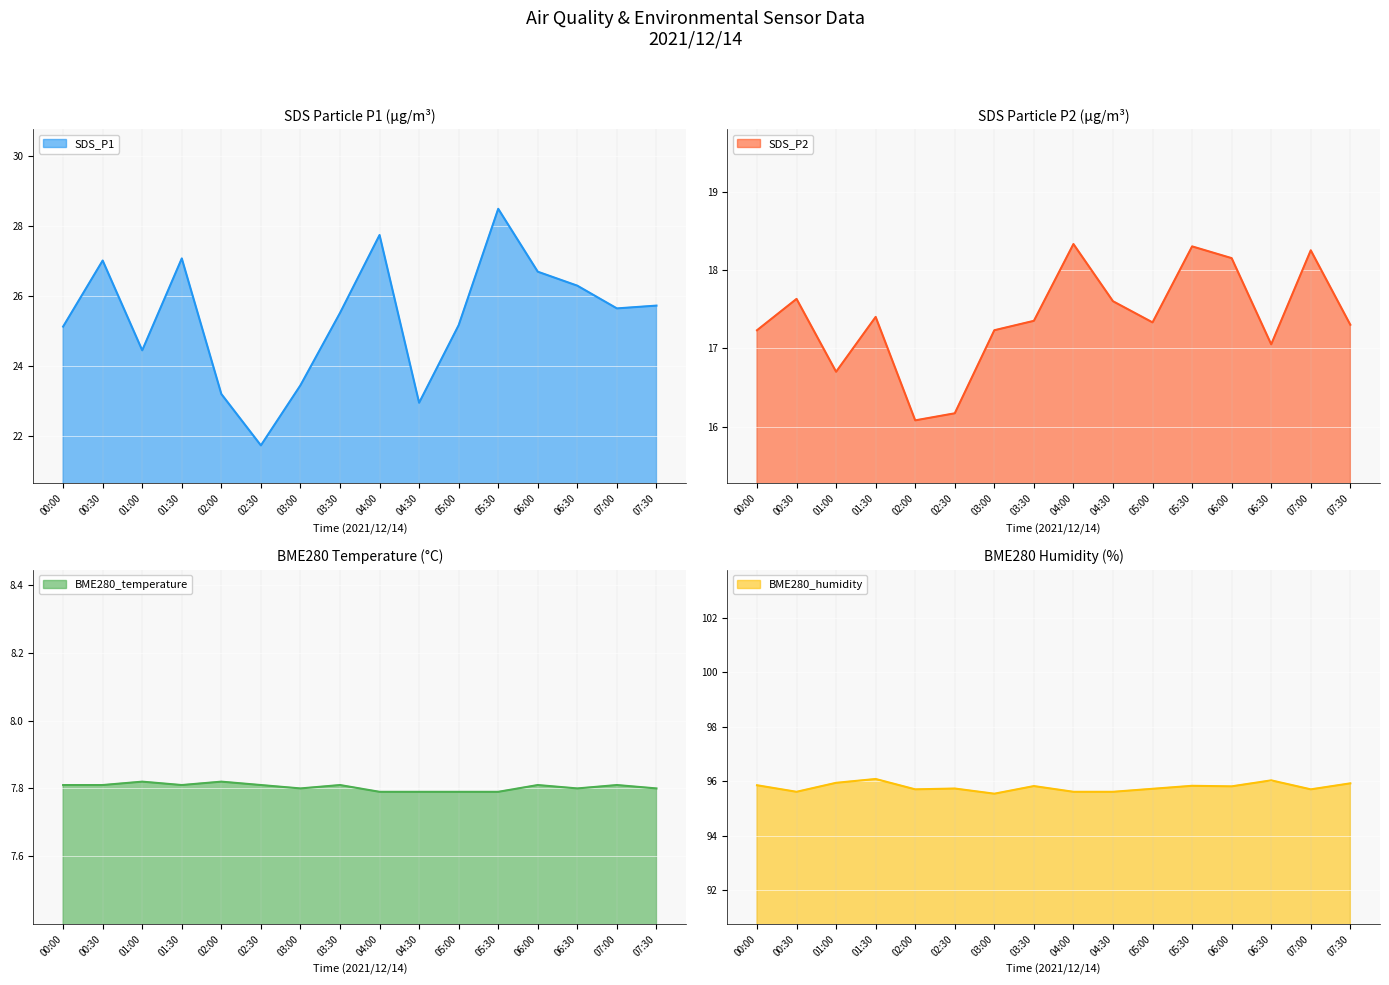

What is the spread (max minus min) of values at 05:30?

88.0